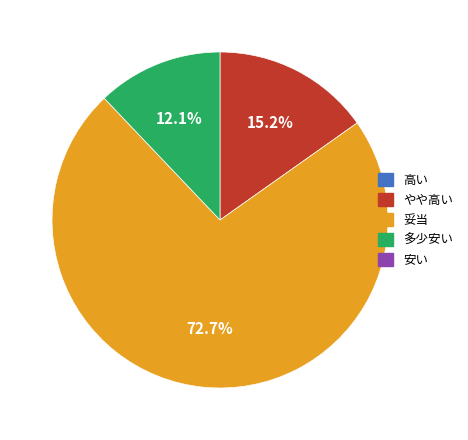

To the nearest percent, what is the average slice percentage?

33%